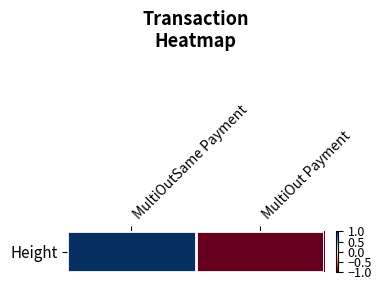

The chart shows a value of -0.3 at MultiOut Payment. True or false?

False